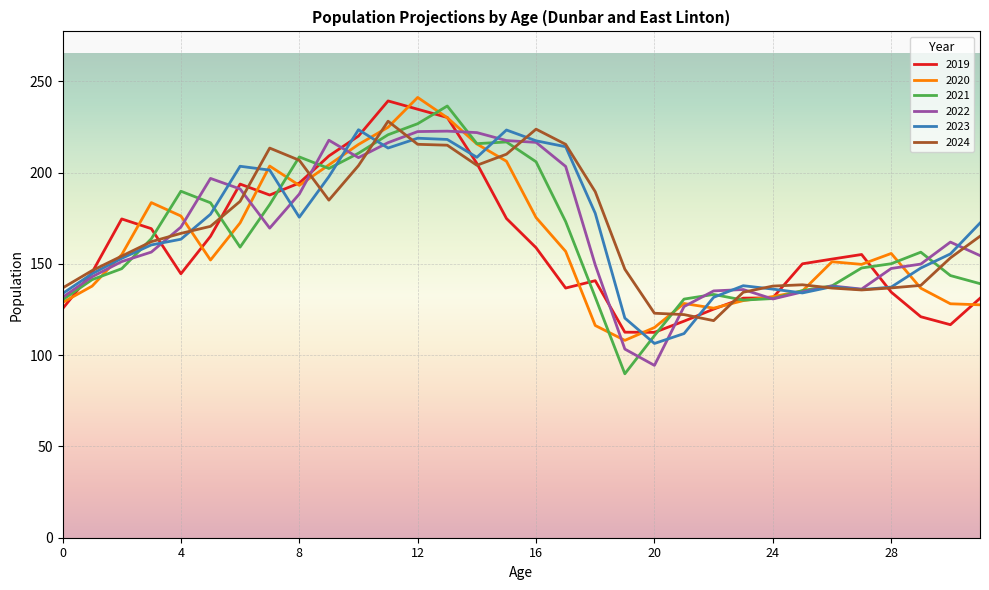

Does the chart display data point markers on the line(s)?

No